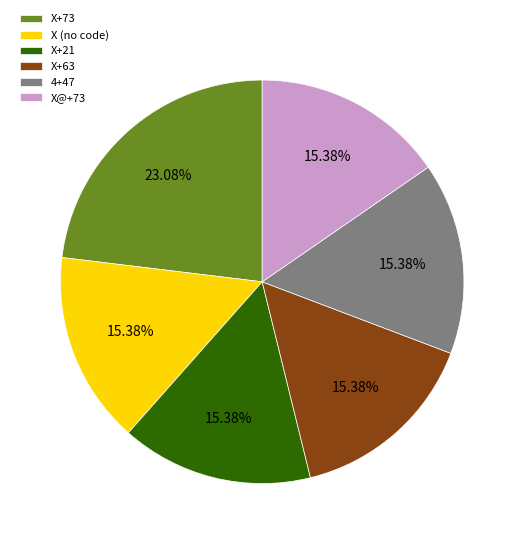

Does X (no code) account for over 50% of the chart?

No